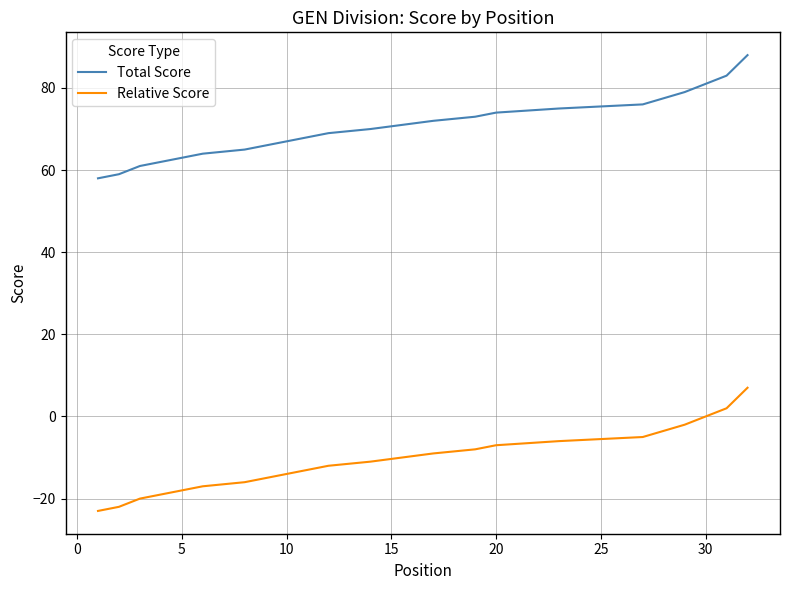

Reading right to left, list all the values displayed in this chart.

Total Score: 88	83	81	79	76	76	75	75	75	75	74	74	74	73	72	72	70	70	70	69	69	68	67	66	65	64	64	61	61	61	59	58
Relative Score: 7	2	0	-2	-5	-5	-6	-6	-6	-6	-7	-7	-7	-8	-9	-9	-11	-11	-11	-12	-12	-13	-14	-15	-16	-17	-17	-20	-20	-20	-22	-23